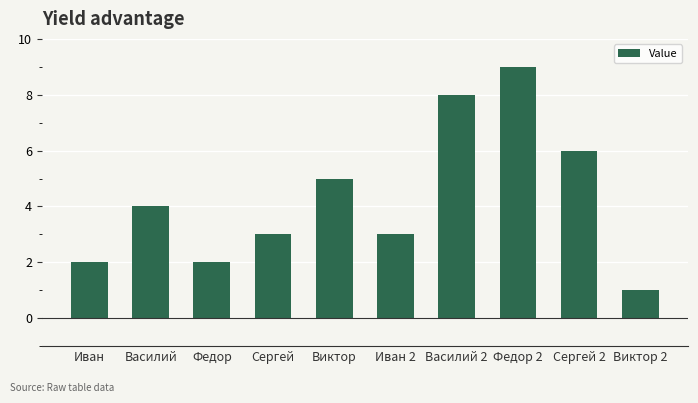

What is the greatest value displayed?

9